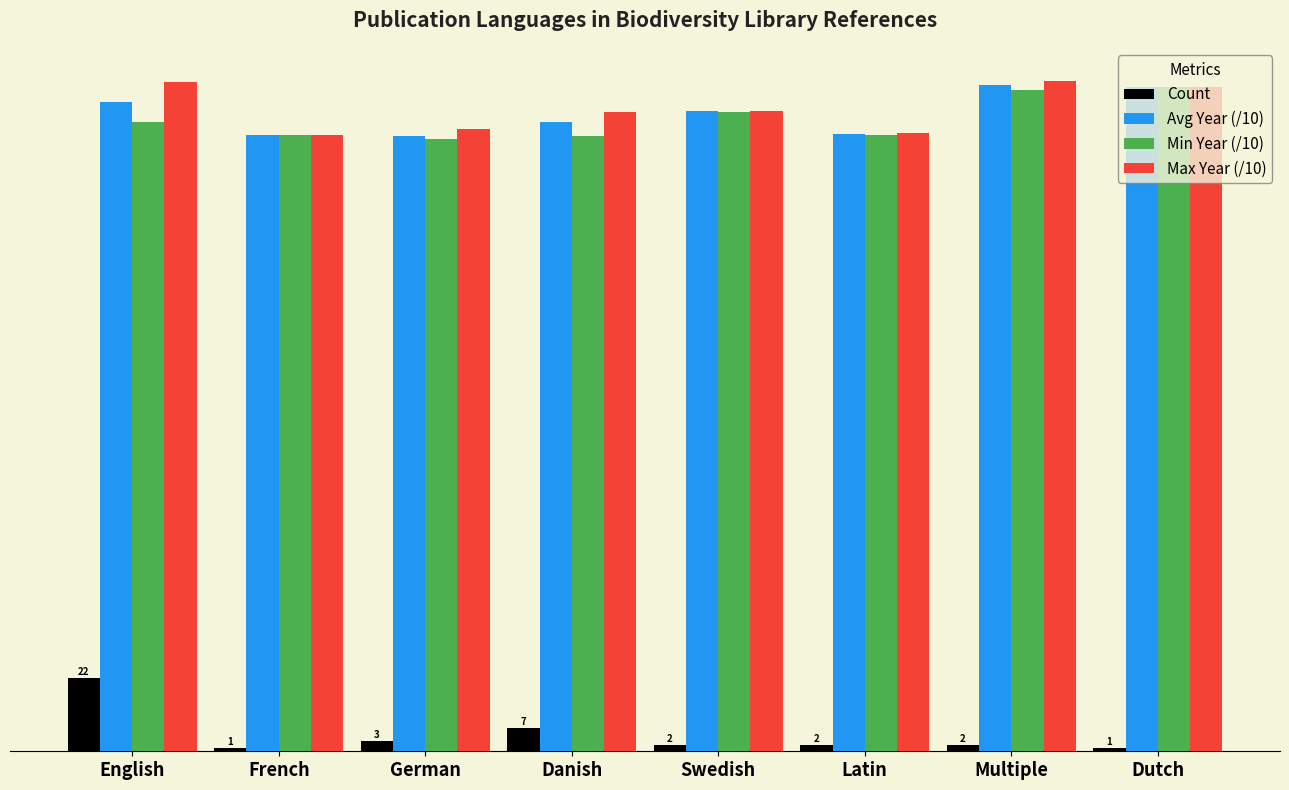

Reading right to left, what are all the values shown in this chart?

Count: Dutch=1.0	Multiple=2.0	Latin=2.0	Swedish=2.0	Danish=7.0	German=3.0	French=1.0	English=22.0
Avg Year (/10): Dutch=198.9	Multiple=199.3	Latin=184.6	Swedish=191.6	Danish=188.2	German=184.1	French=184.4	English=194.4
Min Year (/10): Dutch=198.9	Multiple=198.0	Latin=184.3	Swedish=191.4	Danish=184.2	German=183.1	French=184.4	English=188.3
Max Year (/10): Dutch=198.9	Multiple=200.5	Latin=184.9	Swedish=191.7	Danish=191.2	German=186.2	French=184.4	English=200.2